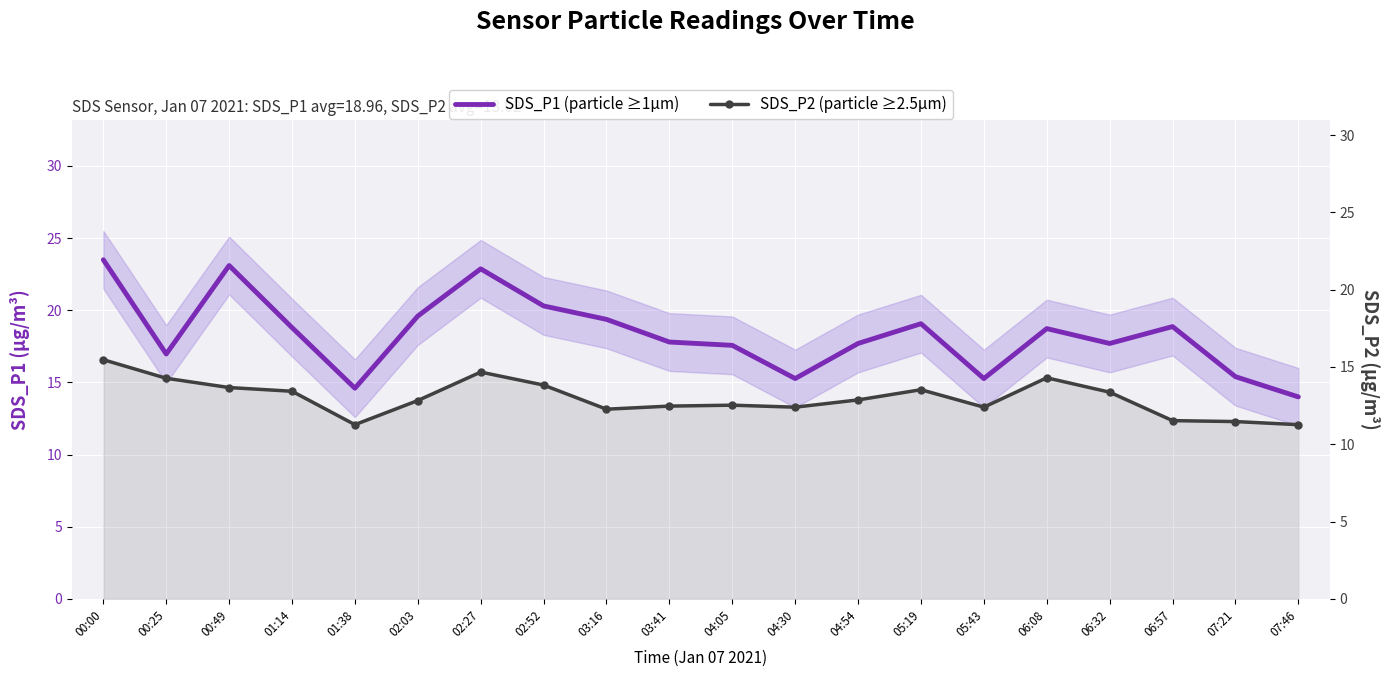

True or false: SDS_P2 (particle ≥2.5µm) and SDS_P1 (particle ≥1µm) cross at least once.

False